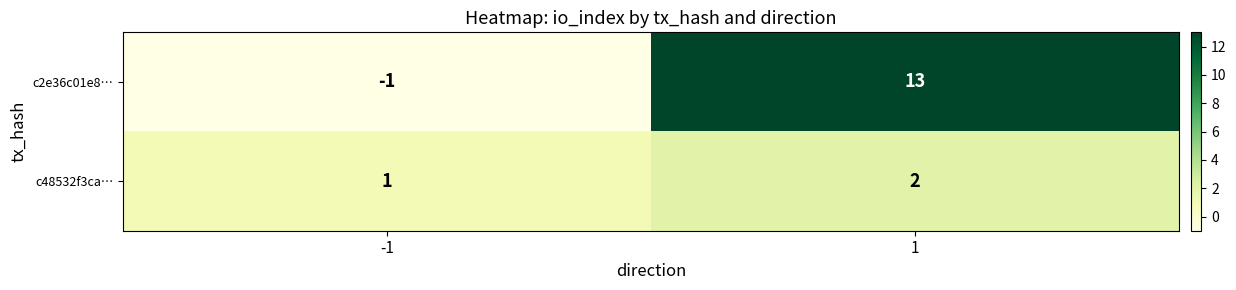

How many data points in c2e36c01e8… are less than 13?

1